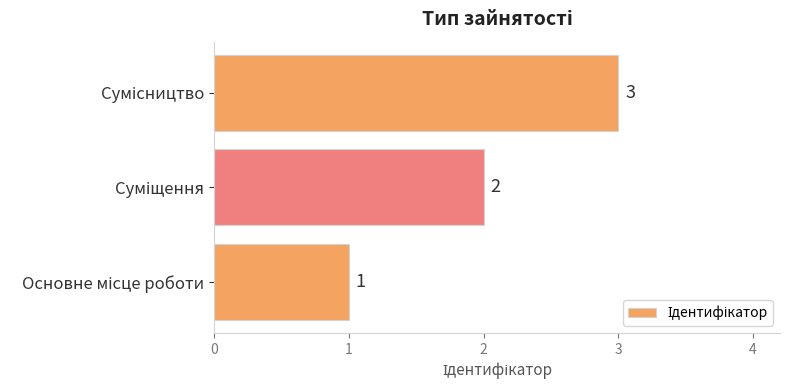

What is the sum of all values?

6